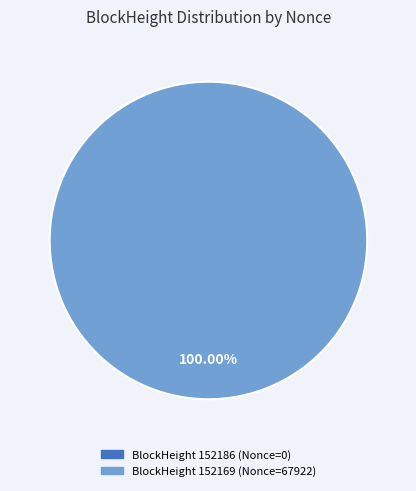

Is it true that 152169 is 100% of the pie?

True